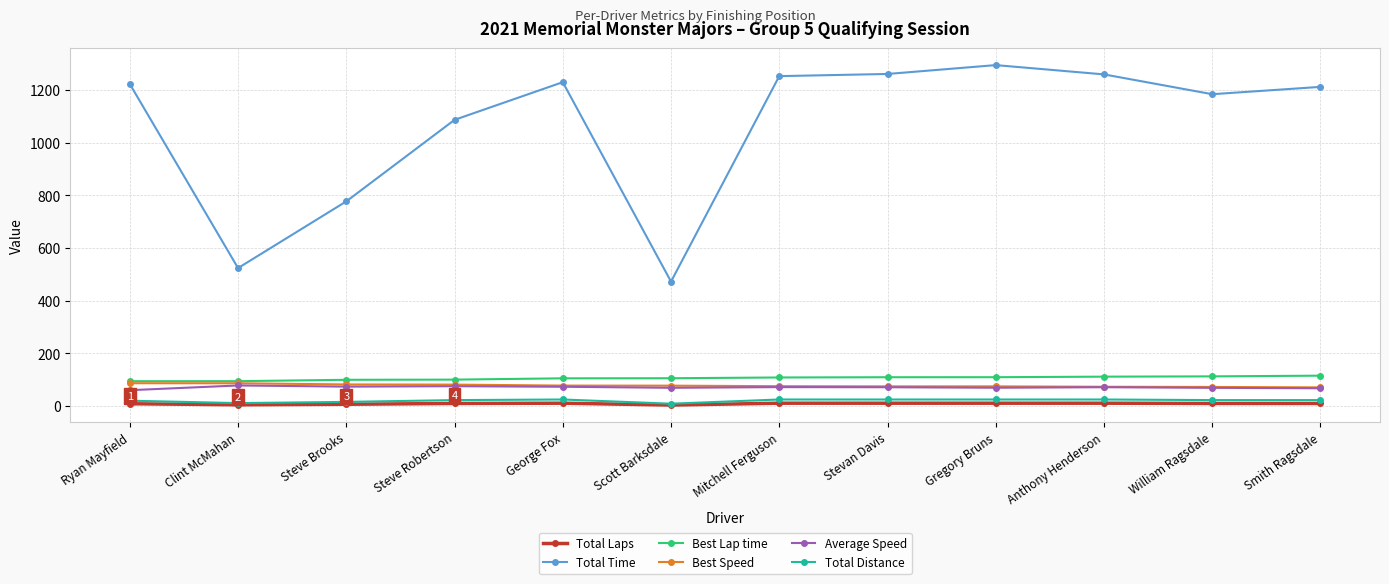

The Average Speed series shows 69.7 at Gregory Bruns. True or false?

True